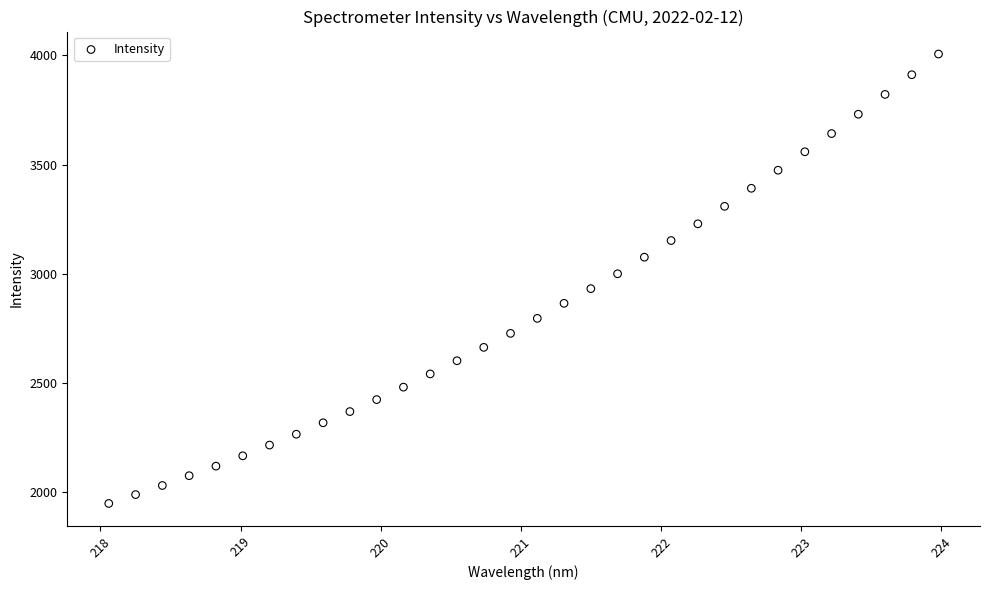

What is the range of X values (max minus min)?

5.9